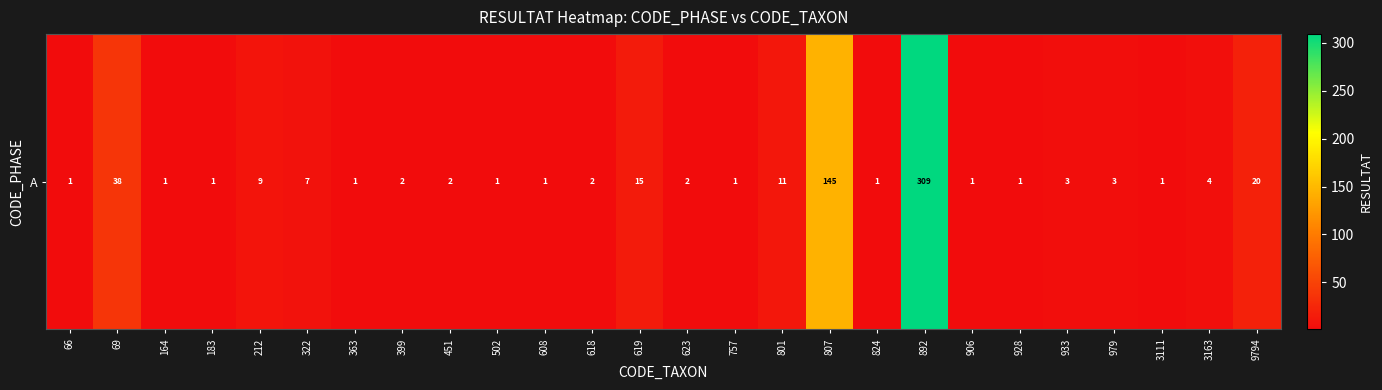

Reading right to left, extract all data points from this chart.

9794=20	3163=4	3111=1	979=3	933=3	928=1	906=1	892=309	824=1	807=145	801=11	757=1	623=2	619=15	618=2	608=1	502=1	451=2	399=2	363=1	322=7	212=9	183=1	164=1	69=38	66=1